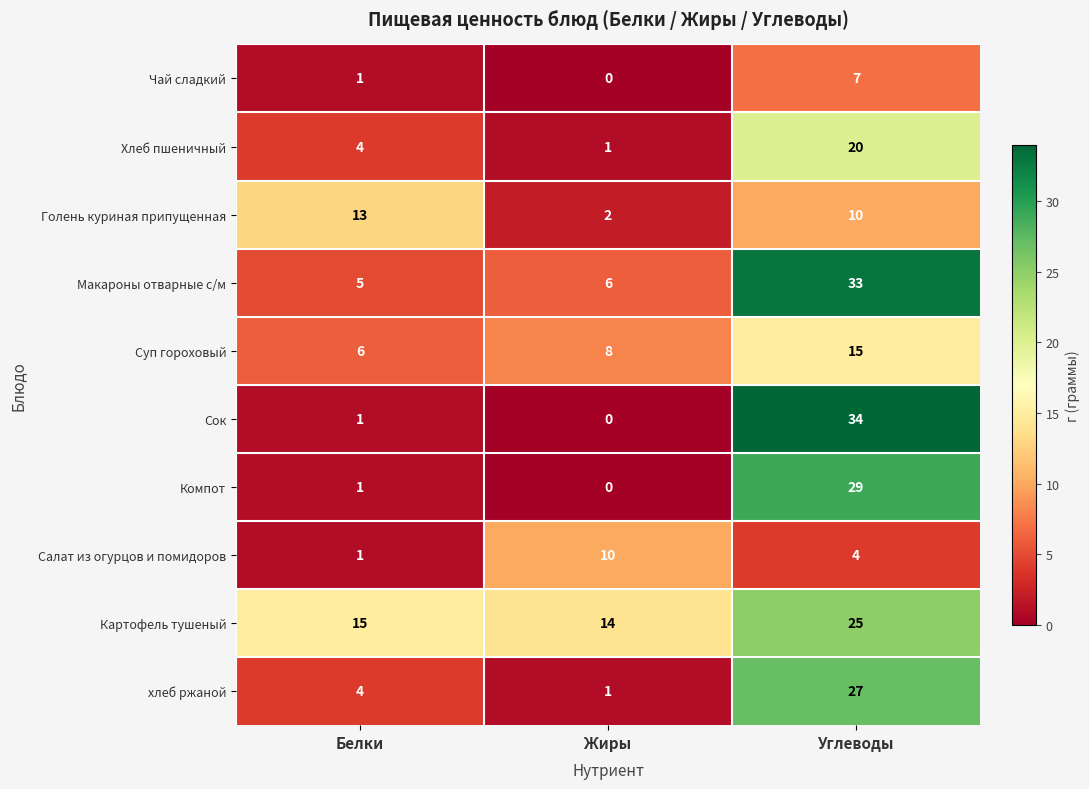

Where is Салат из огурцов и помидоров nearest to the value 5?

Углеводы